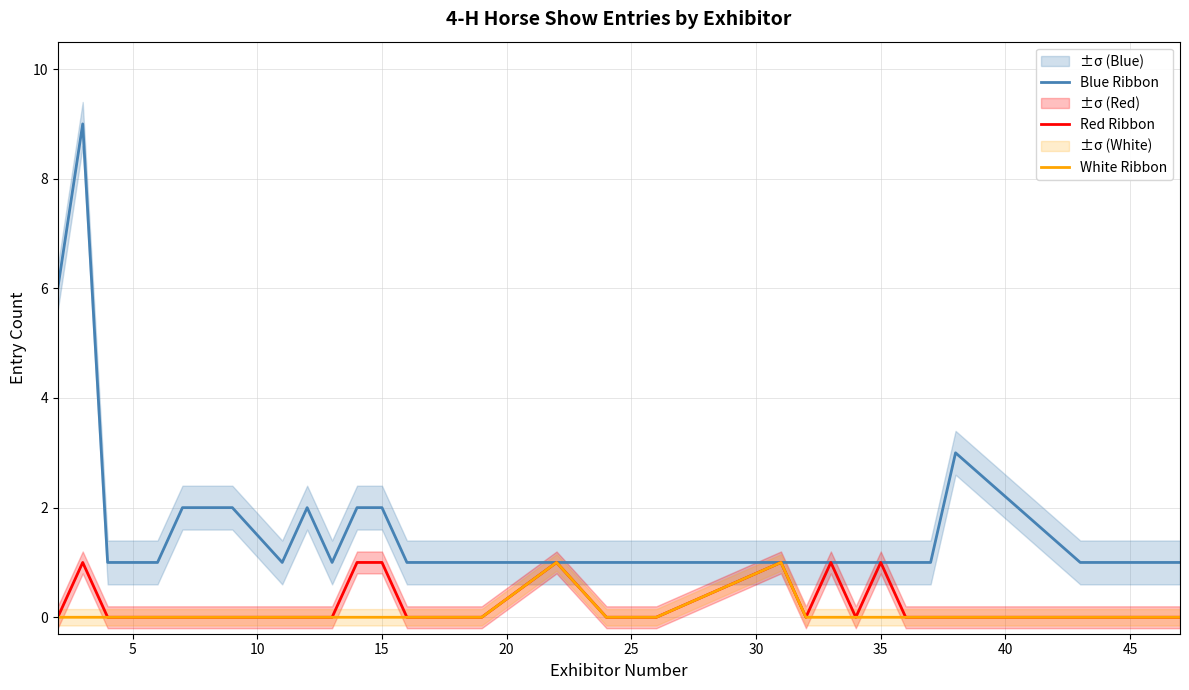

What is the difference between the maximum and second lowest values in the Blue Ribbon series?

8